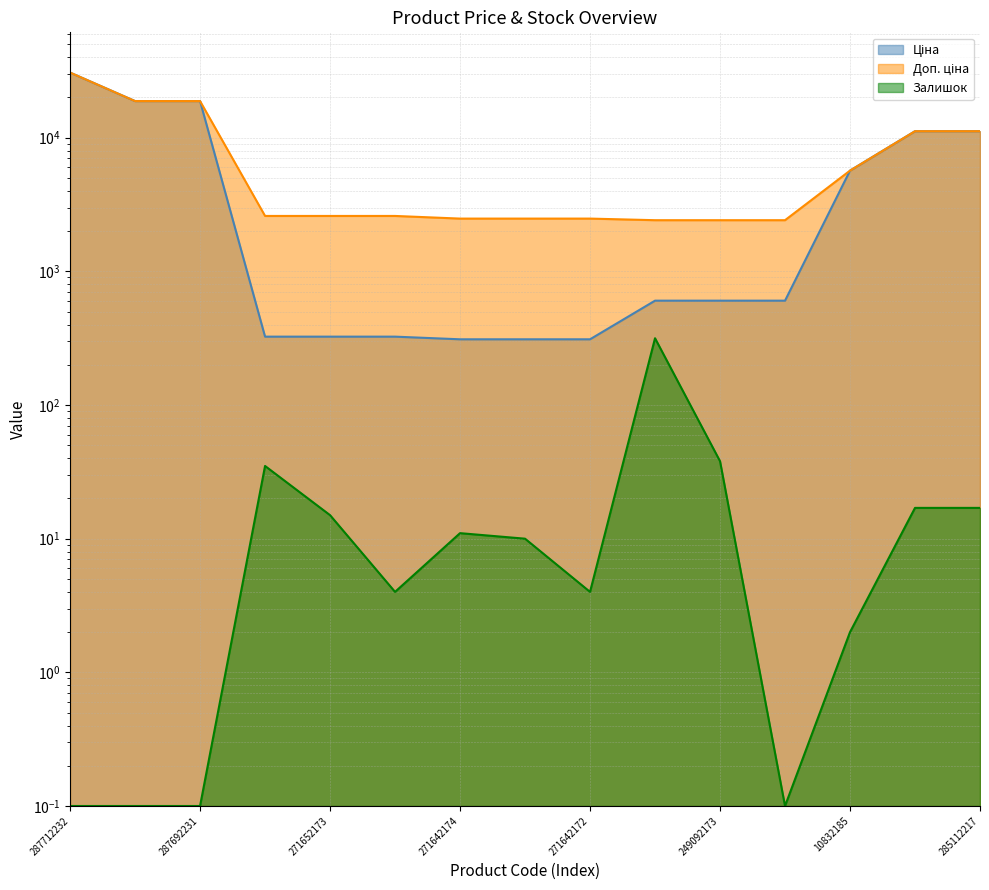

Reading left to right, what are all the values shown in this chart?

Ціна: 30717.1	18796.8	18796.8	324.8	324.8	324.8	310.3	310.3	310.3	603.7	603.7	603.7	5673.8	11188.2	11188.2
Доп. ціна: 30717.1	18796.8	18796.8	2598.3	2598.3	2598.3	2482.4	2482.4	2482.4	2414.8	2414.8	2414.8	5673.8	11188.2	11188.2
Залишок: 0.1	0.1	0.1	35.0	15.0	4.0	11.0	10.0	4.0	316.0	38.0	0.1	2.0	17.0	17.0